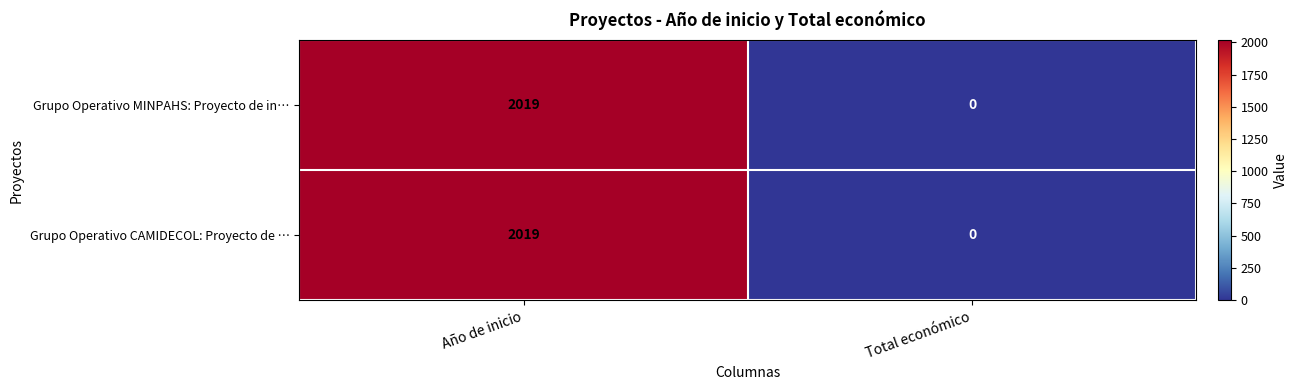

What is the difference between the maximum and minimum values in the Grupo Operativo MINPAHS: Proyecto de in… series?

2019